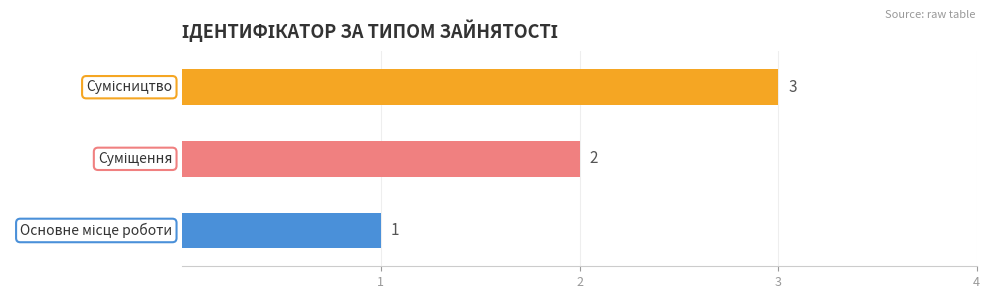

How many bars are there in total?

3